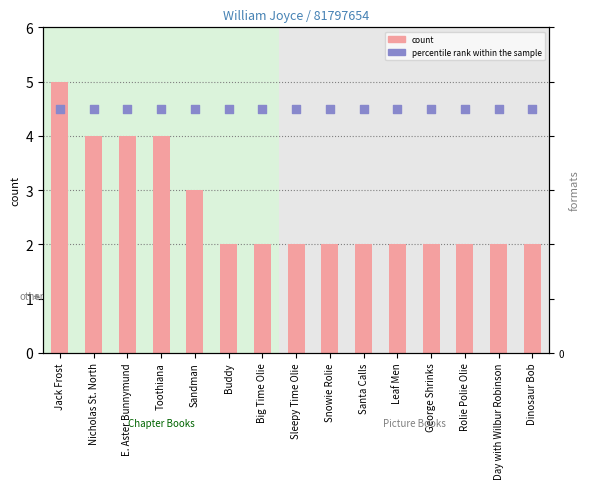

Which series has the widest spread of Y values?

count